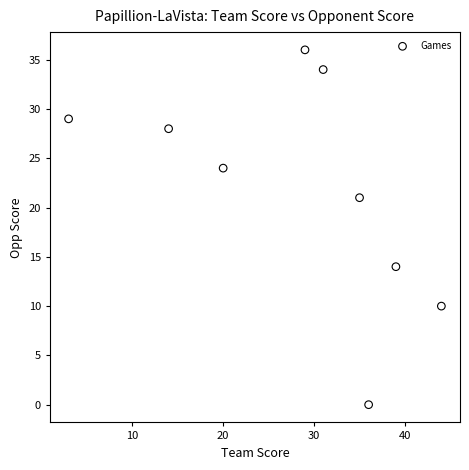

What is the range of Y values (max minus min)?

36